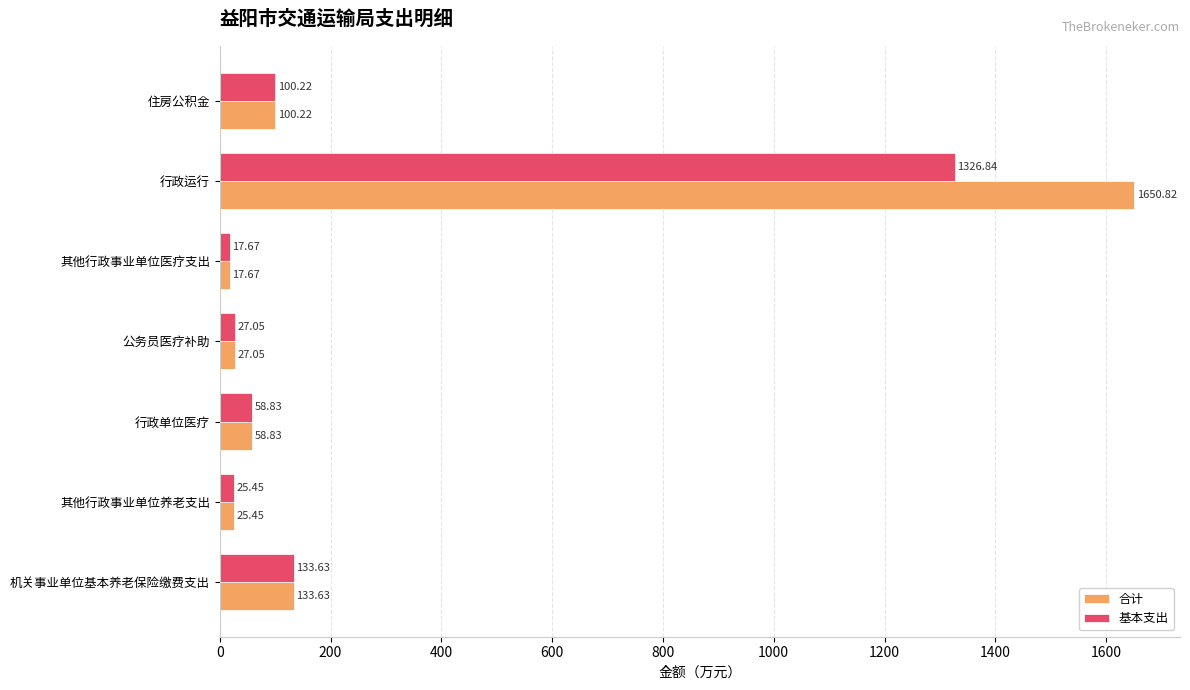

What is the sum of all 合计 values?

2013.7